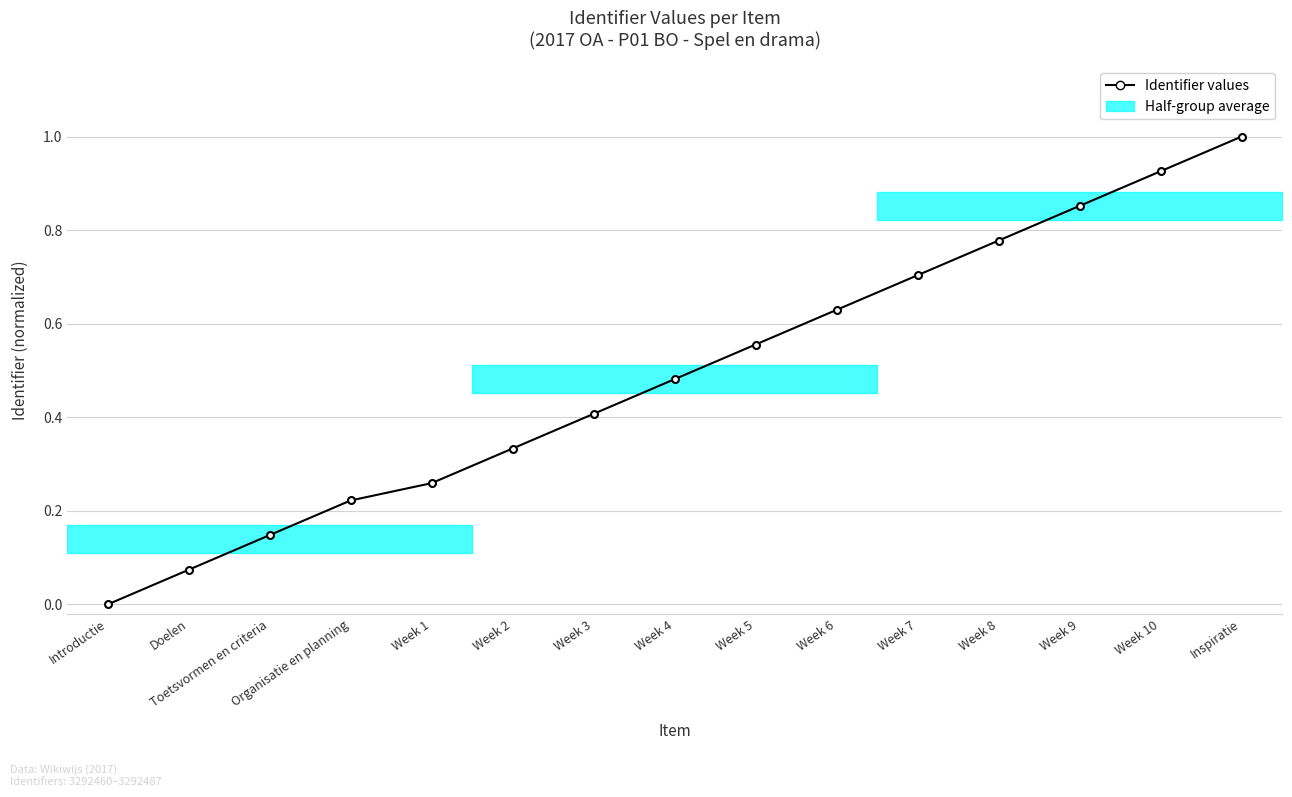

How many categories are shown in the chart?

15